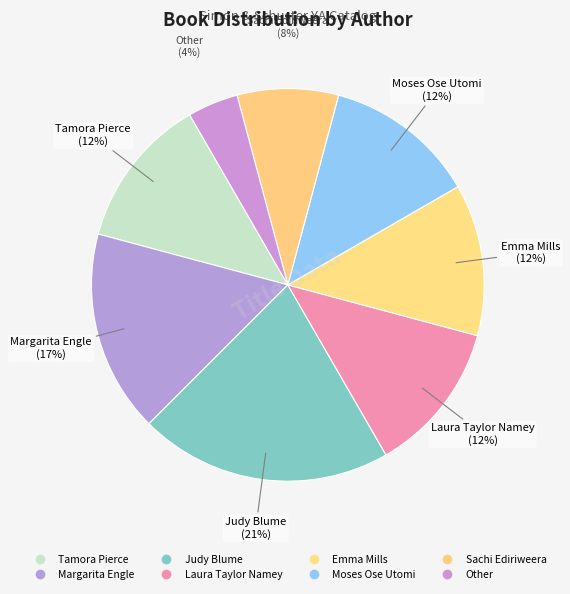

To the nearest percent, what is the difference between the largest and smallest slice percentages?

17%